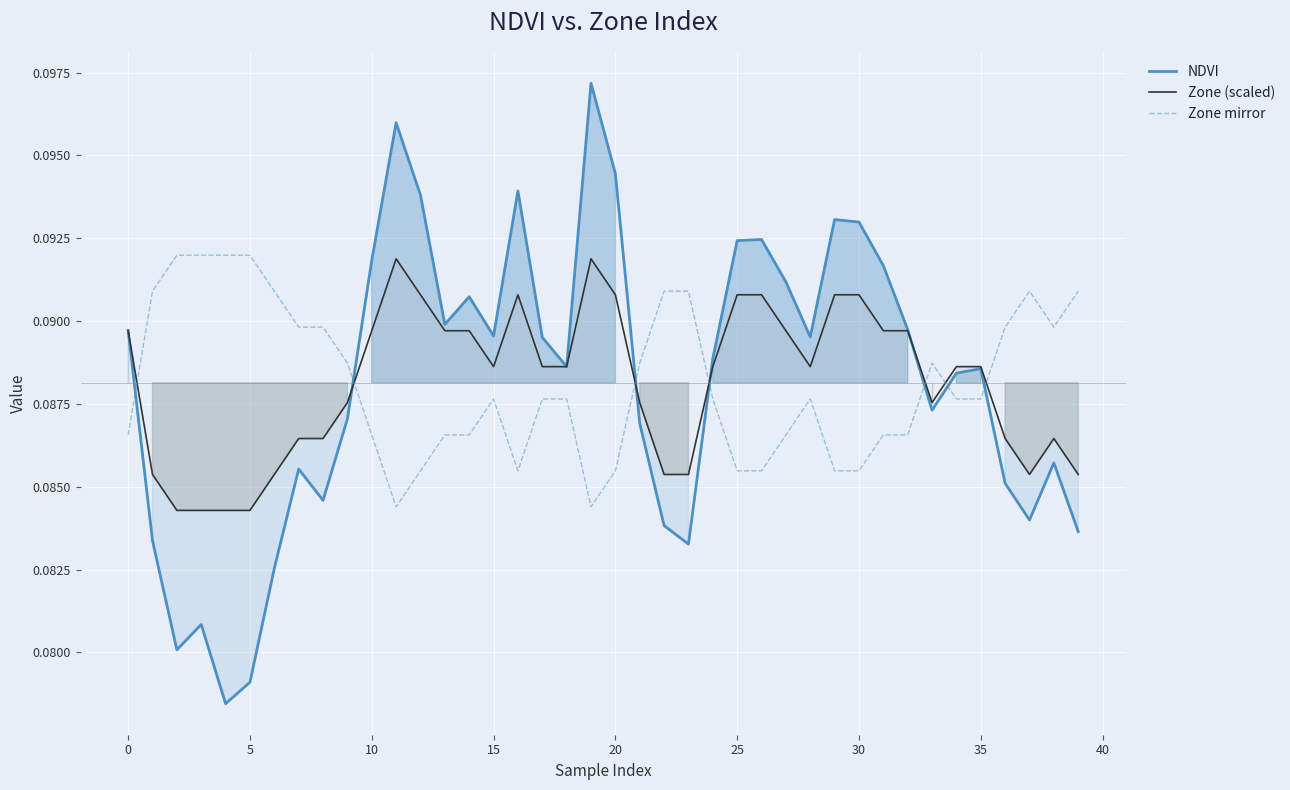

After their last crossing, which series has the higher values: Zone (scaled) or NDVI?

Zone (scaled)